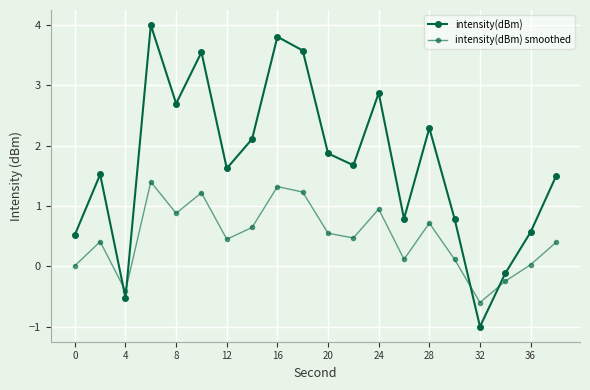

In intensity(dBm), how many points are lower than both neighbors (excluding endpoints)?

6